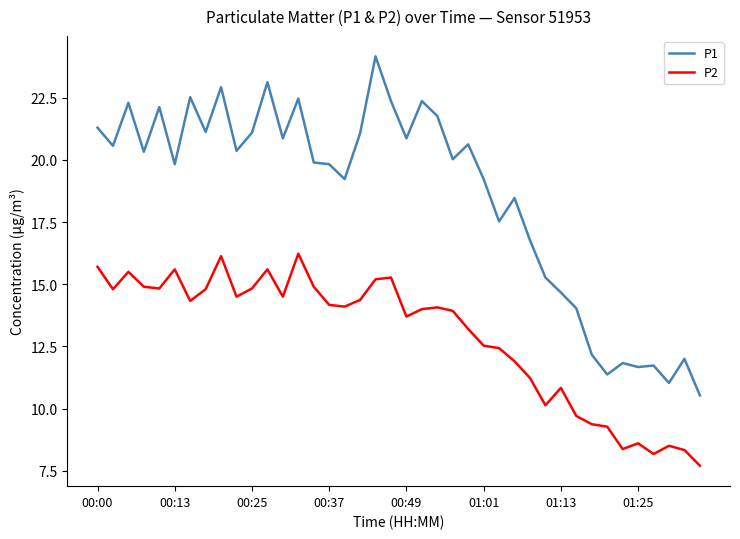

Rank the series by their average value, from highest to lowest.

P1, P2